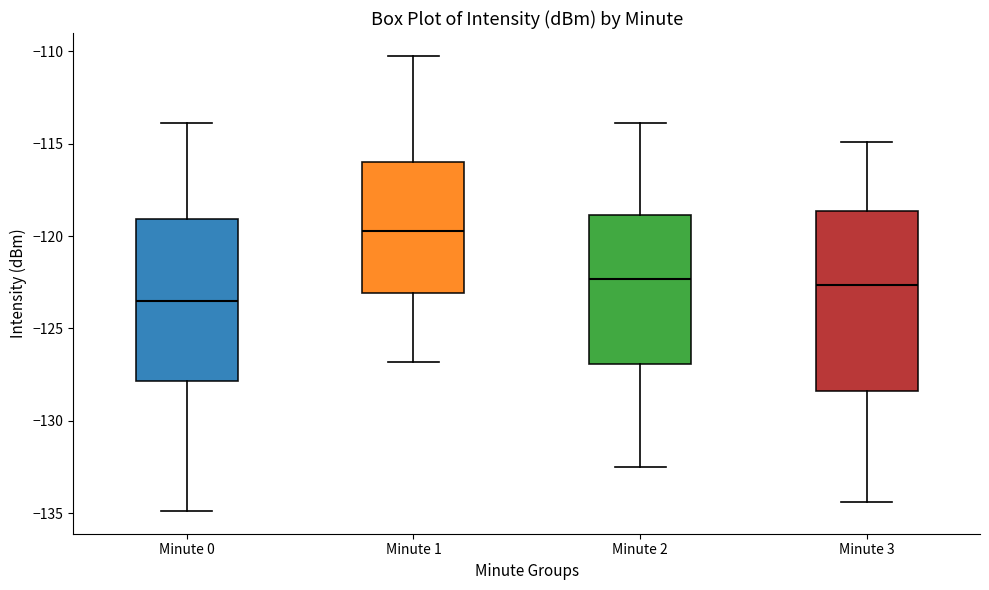

Which box is the tallest, from its lower edge to its upper edge?

Minute 3